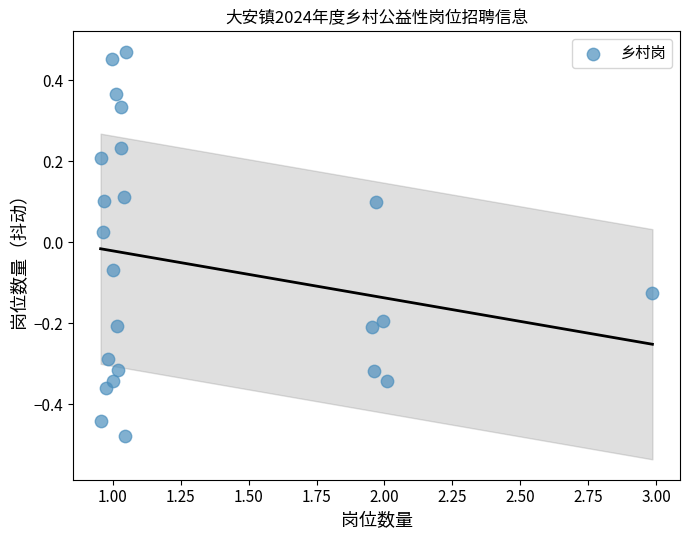

What is the range of X values (max minus min)?

2.0